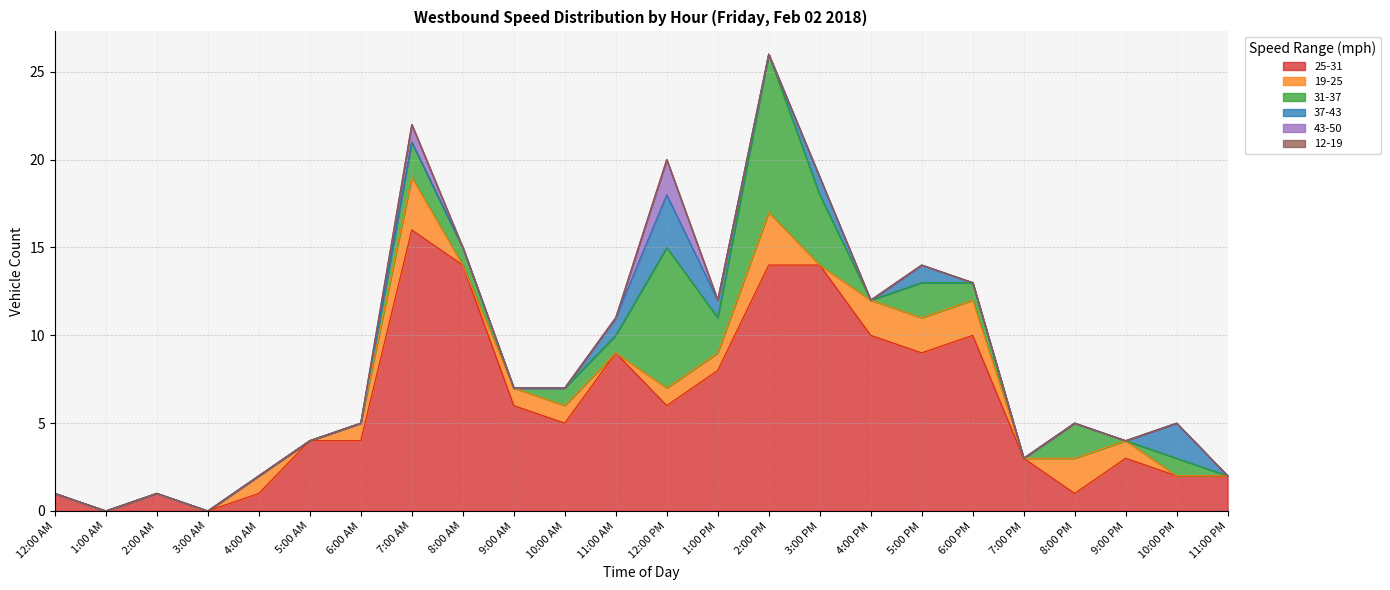

Does the chart have visible grid lines?

Yes